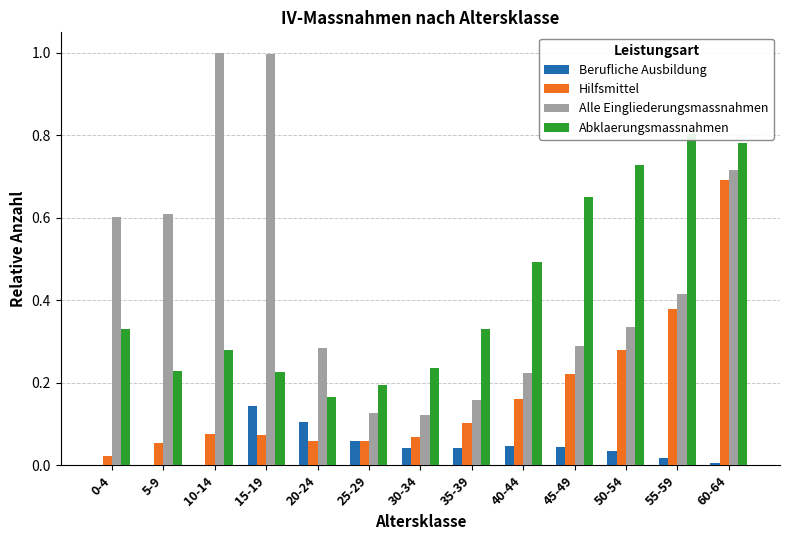

At 30-34, list the series in order from largest to smallest.

Abklaerungsmassnahmen, Alle Eingliederungsmassnahmen, Hilfsmittel, Berufliche Ausbildung